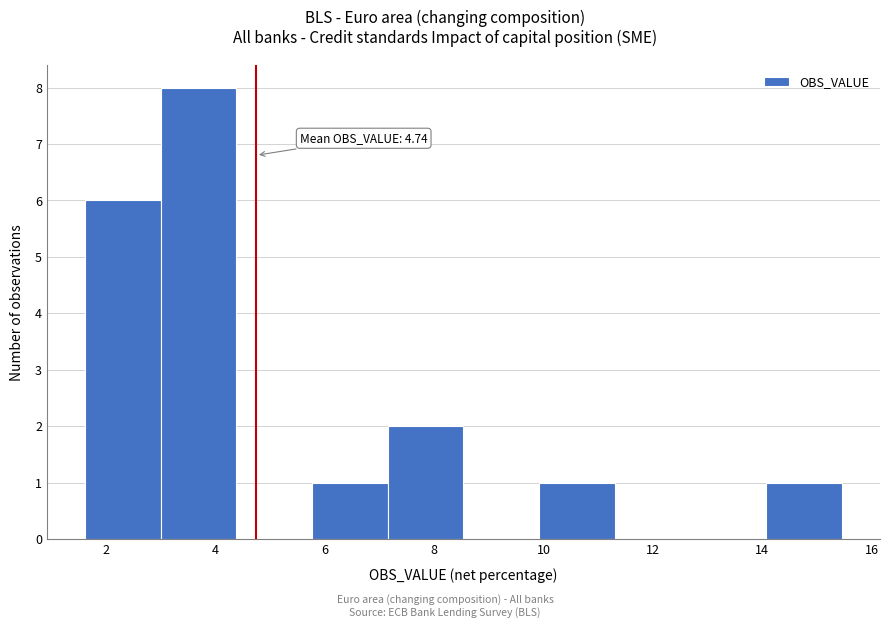

Over which range of the x-axis is the bar tallest?

3.0 to 4.4